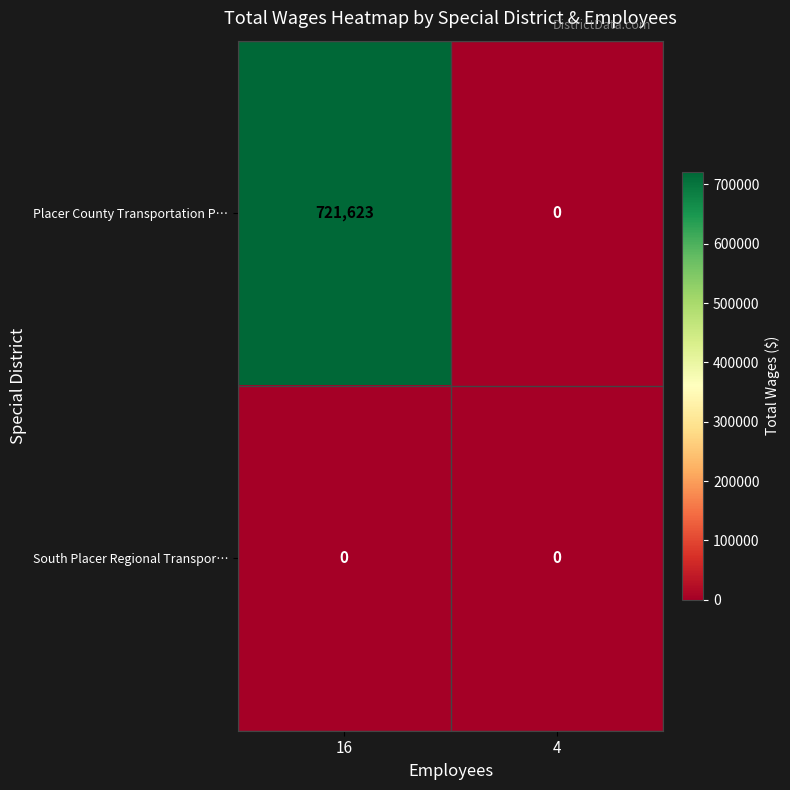

What is the difference between the maximum and minimum values in the Placer County Transportation P… series?

721623